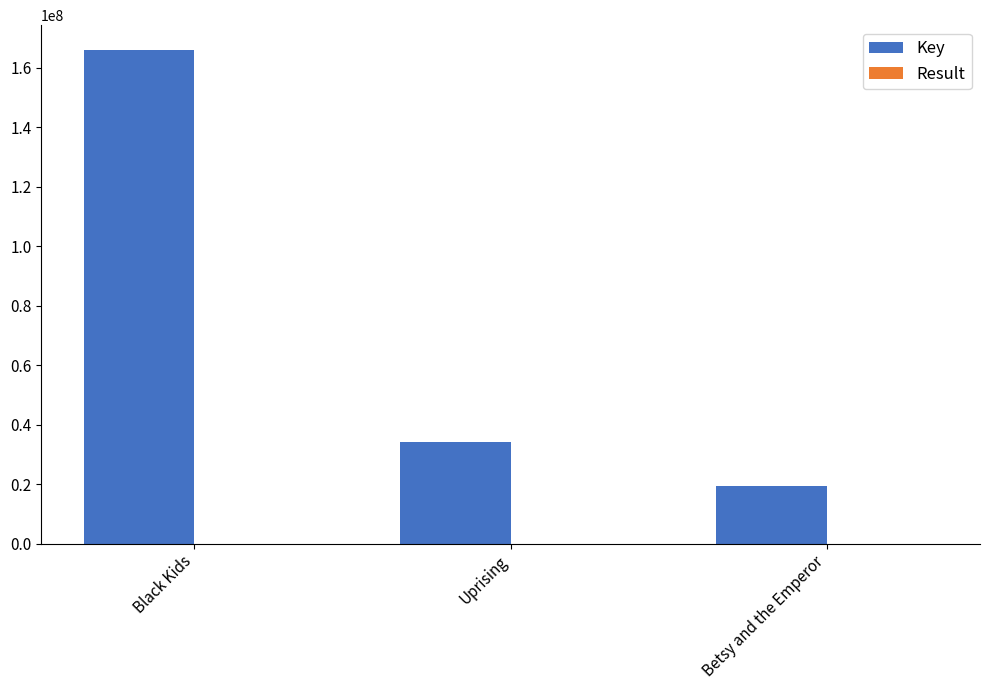

True or false: Key has a value of 19444956 at Betsy and the Emperor.

True